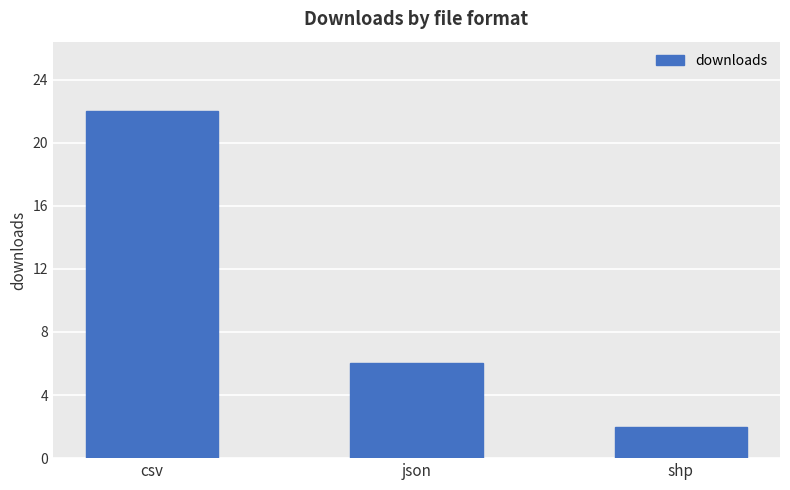

What is the ratio of the value at csv to the value at shp?

11.0